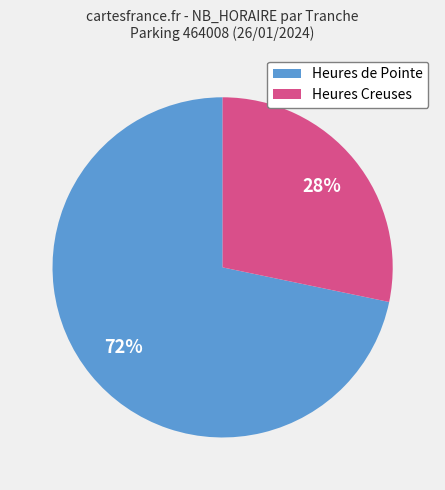

Which category has the smallest portion of the pie?

Heures Creuses